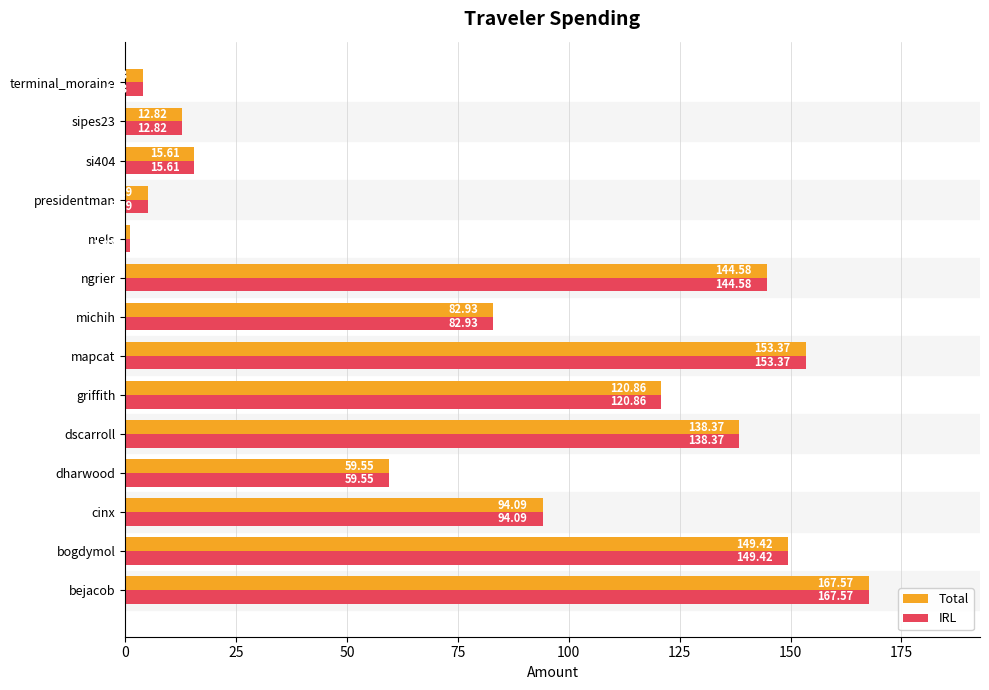

Rank the categories by IRL value from highest to lowest.

bejacob, mapcat, bogdymol, ngrier, dscarroll, griffith, cinx, michih, dharwood, si404, sipes23, presidentman, terminal_moraine, niels